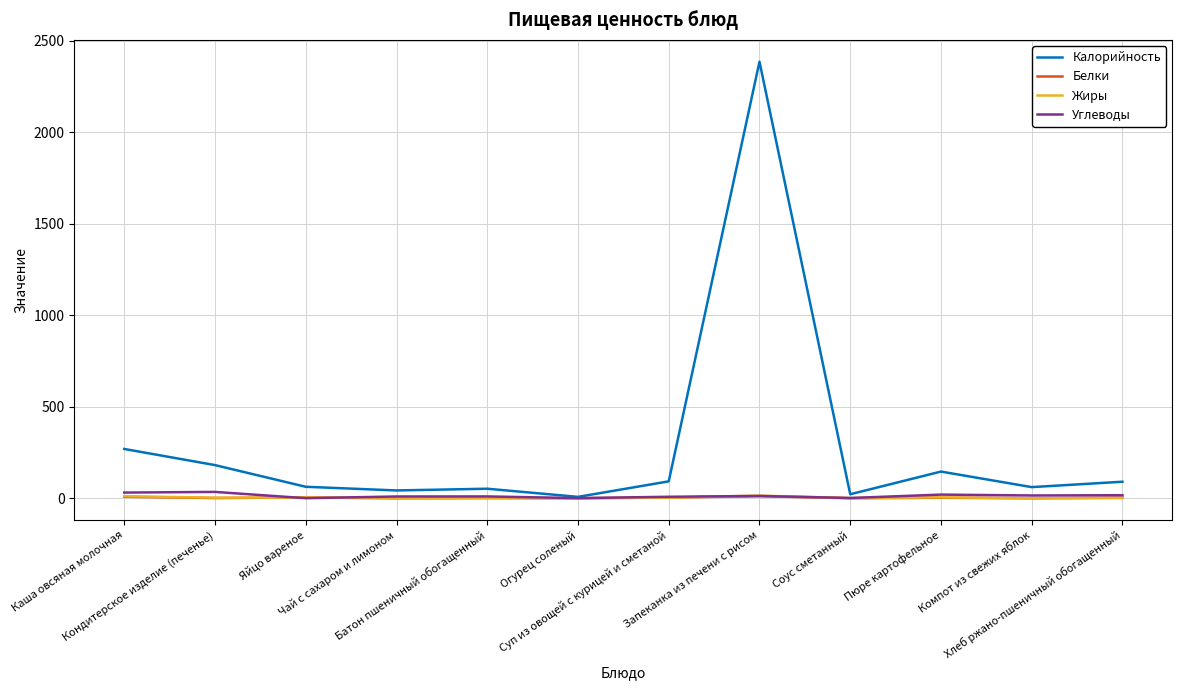

Which series has the largest range (max minus min)?

Калорийность